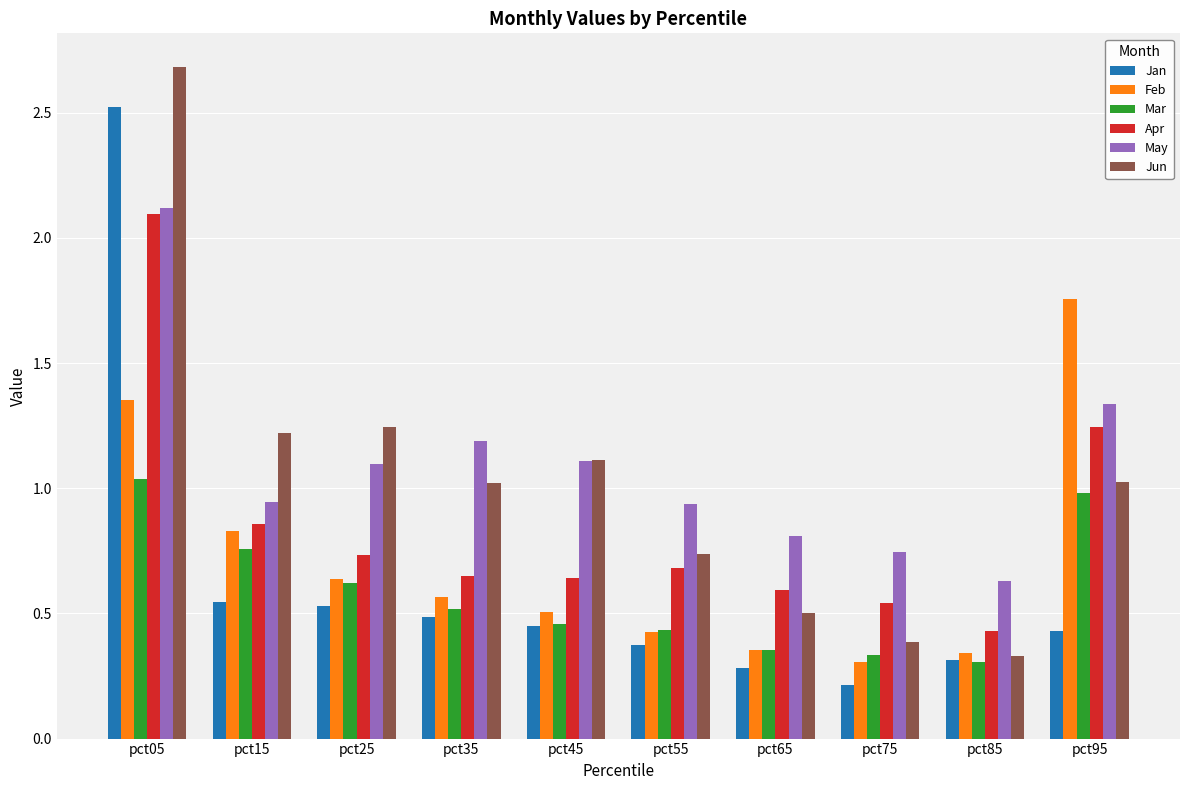

What is the total value across all series at pct15?

5.2